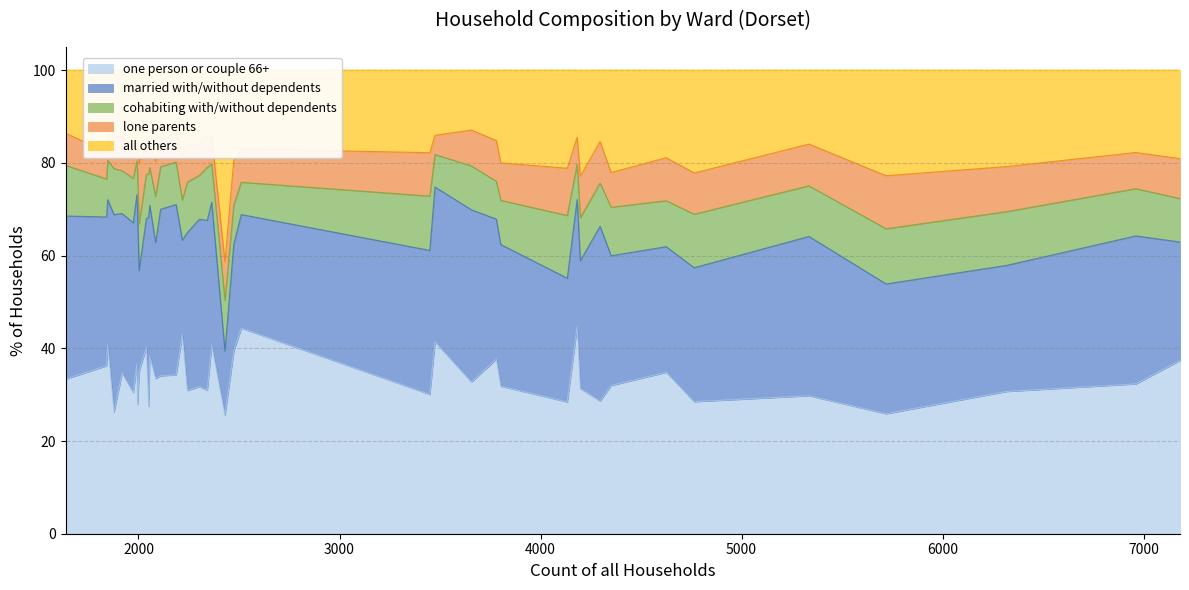

List the labels in order of all others value, largest first.

Melcombe Regis Ward, Dorchester West Ward, Portland Ward, Blandford Ward, Radipole Ward, Shaftesbury Town Ward, Rodwell and Wyke Ward, Dorchester Poundbury Ward, Dorchester East Ward, Sturminster Newton Ward, Sherborne West Ward, Bridport Ward, Littlemoor and Preston Ward, Sherborne East Ward, Chickerell Ward, Gillingham Ward, South East Purbeck Ward, Lyme and Charmouth Ward, Blackmore Vale, Charminster St. Mary's Ward, Lytchett Matravers and Upton Ward, Eggardon Ward, Marshwood Vale Ward, Corfe Mullen Ward, Chalk Valleys Ward, Ferndown South Ward, Stour and Allen Vale Ward, Cranborne and Alderholt Ward, Beacon Ward, Beaminster Ward, Ferndown North Ward, Cranborne Chase Ward, Stalbridge and Marnhull Ward, Hill Forts & Upper Tarrants Ward, St. Leonards and St. Ives Ward, Puddletown and Lower Winterborne Ward, Chesil Bank Ward, Crossways Ward, Sherborne Rural Ward, Colehill and Wimborne Minster East Ward